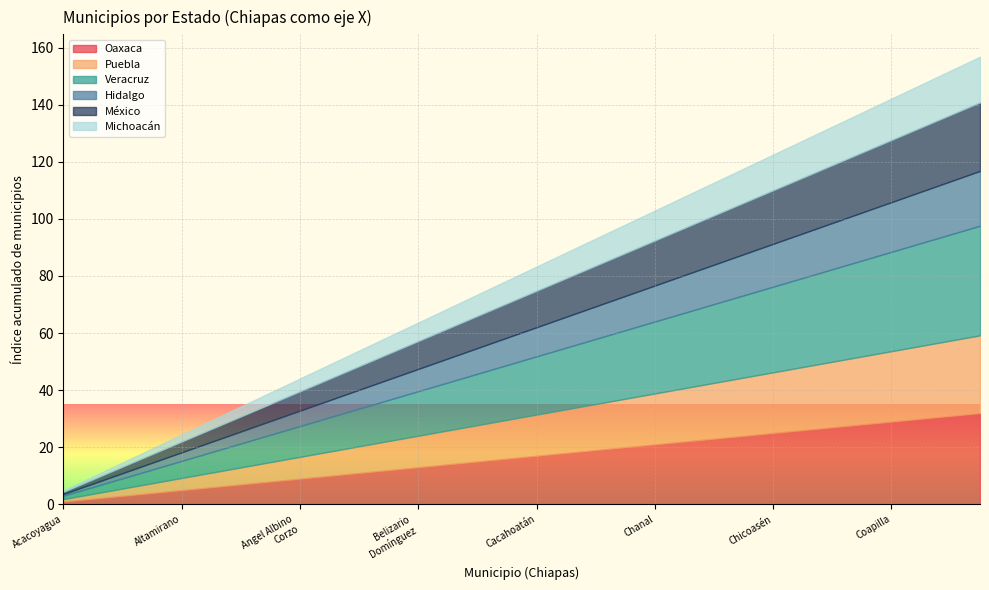

True or false: Oaxaca has a value of 29.0 at Coapilla.

True